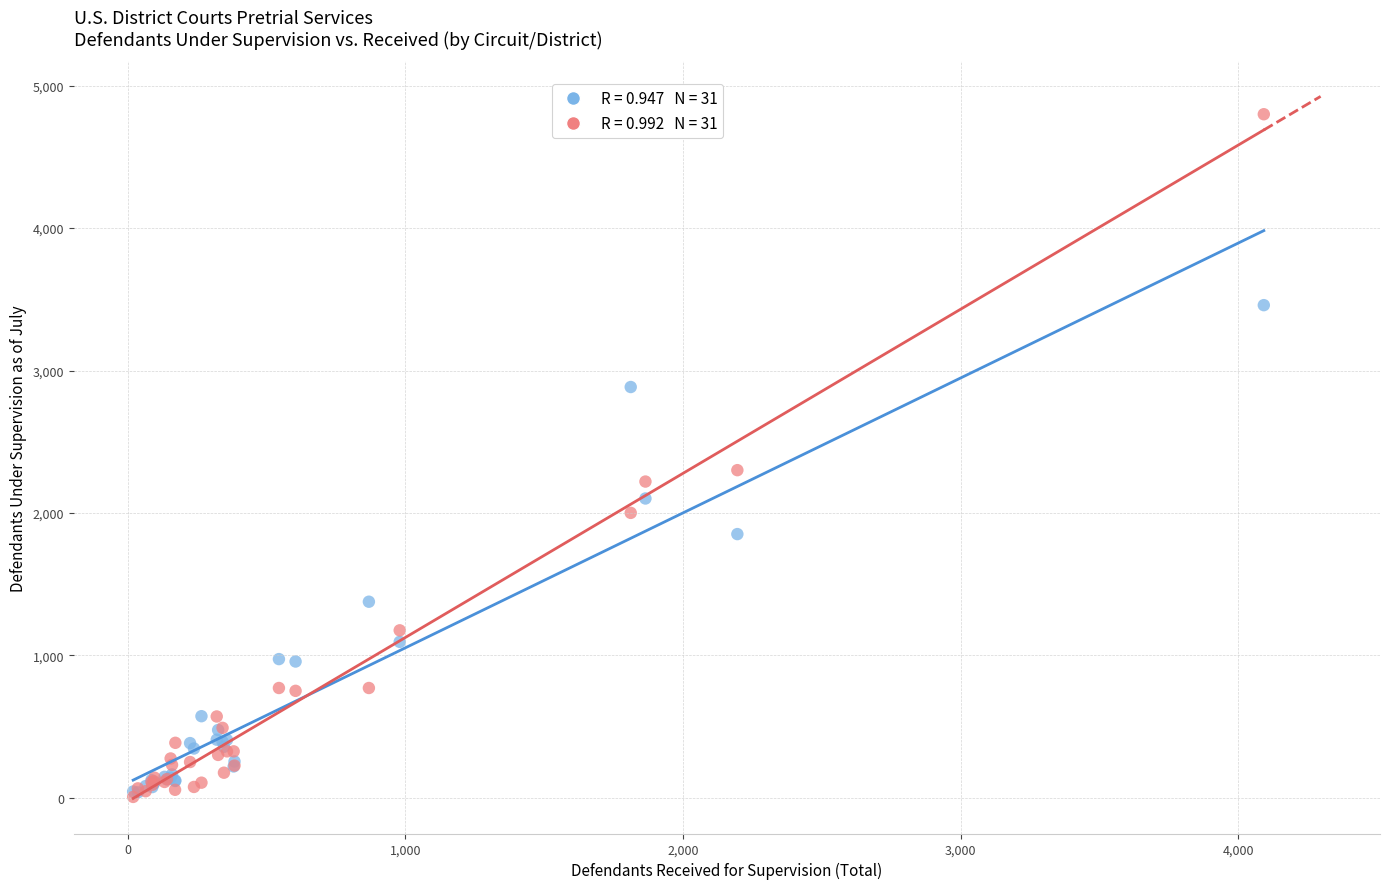

Across all series, what Y value is closest to 2402?

2300